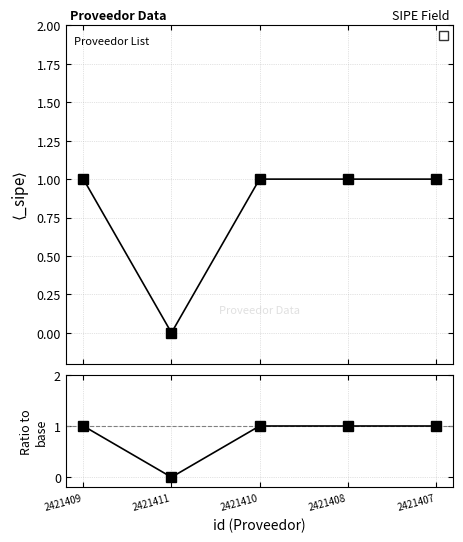

List the labels in order of value, smallest first.

2421411, 2421409, 2421410, 2421408, 2421407